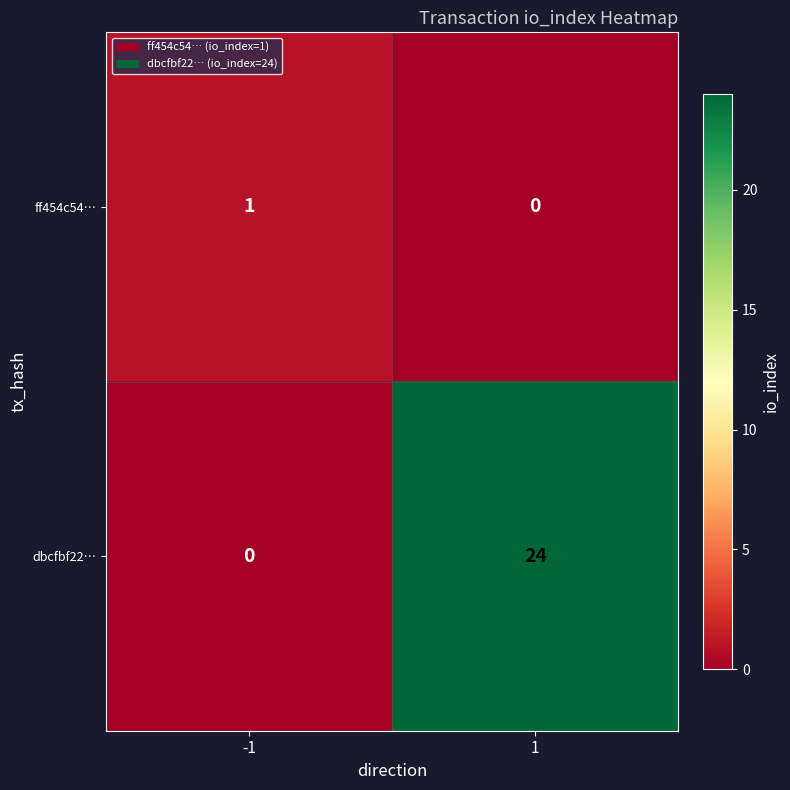

Count the number of data series in this chart.

2